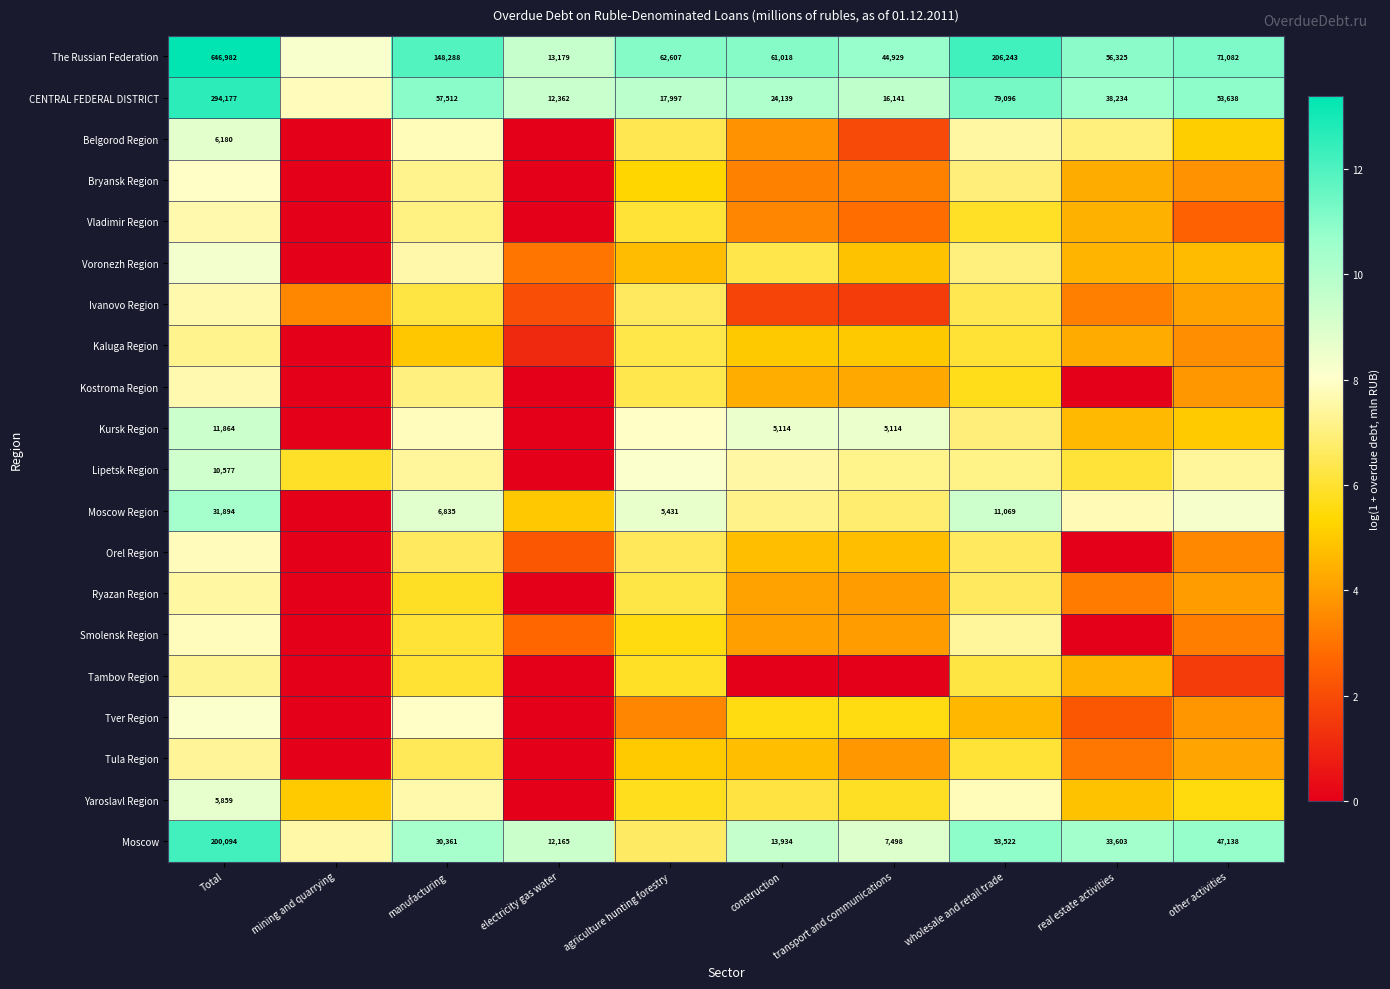

What is the average value of the Lipetsk Region series?

6.6